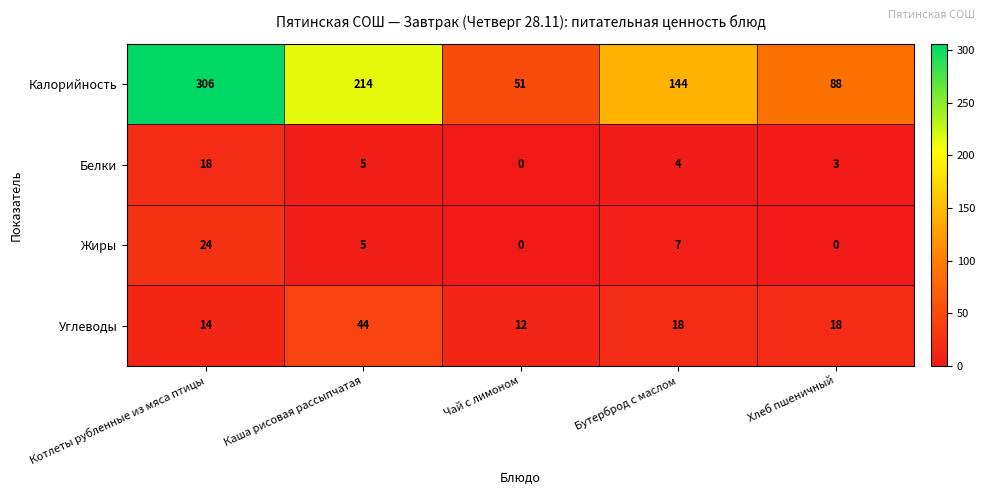

At how many categories does at least one series exceed 266?

1